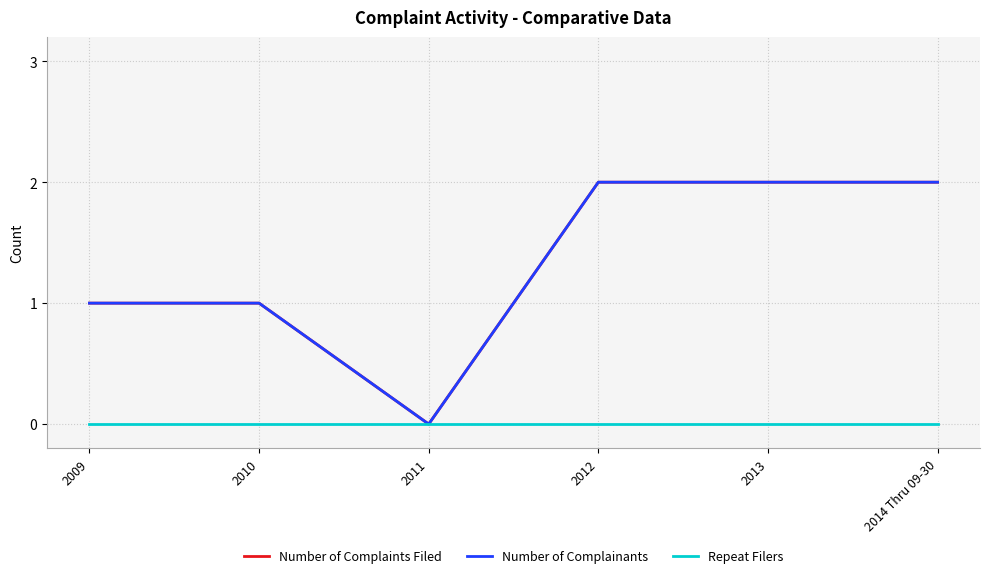

At which category is the sum across all series the highest?

2012